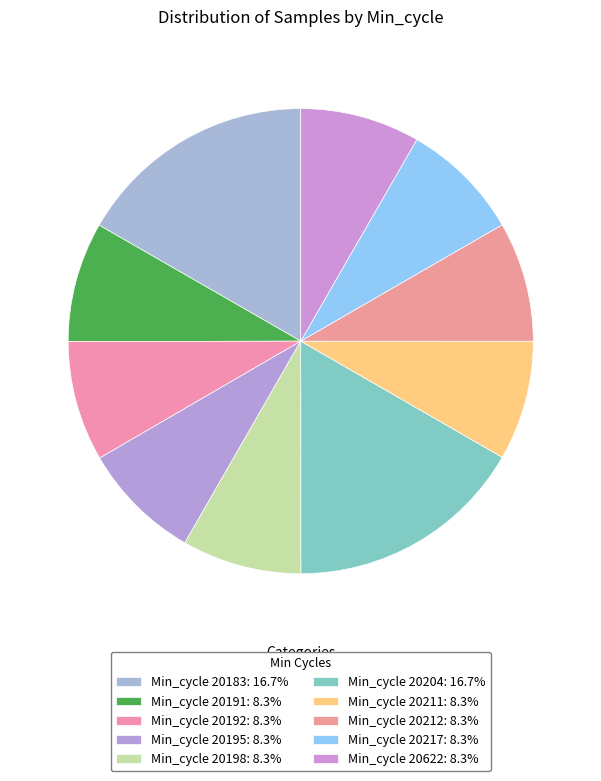

How many slices are in this pie chart?

10